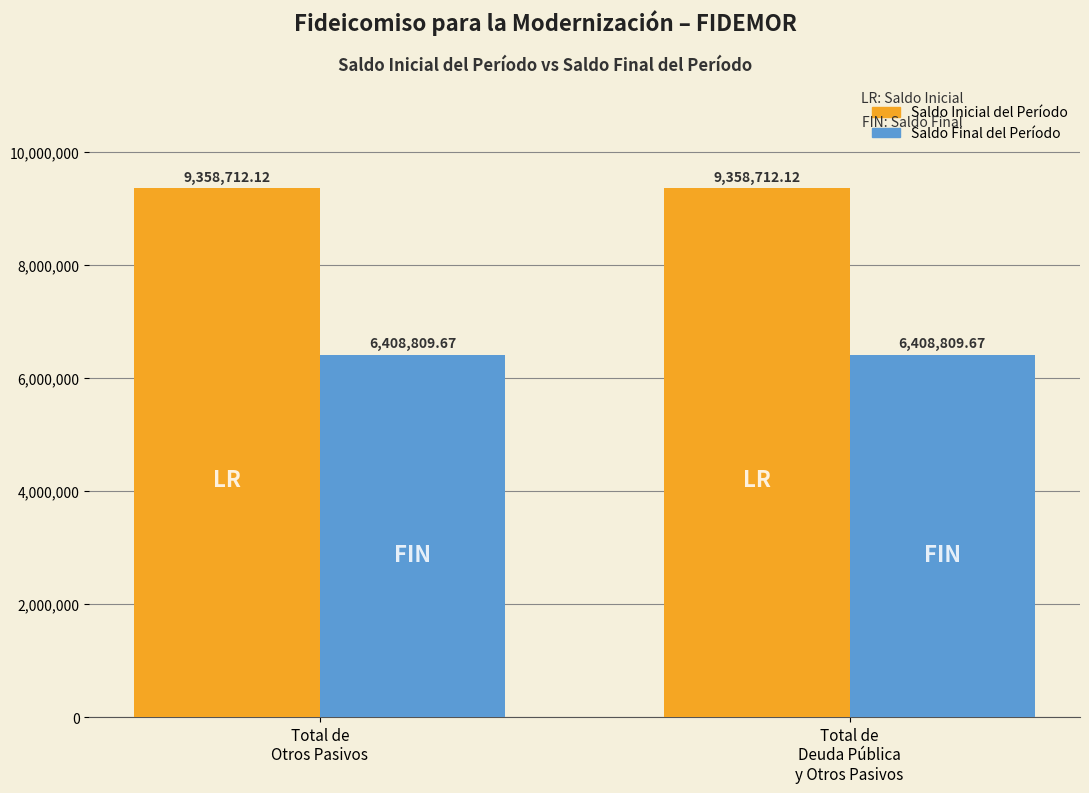

What is the sum of all Saldo Final del Período values?

12817619.3